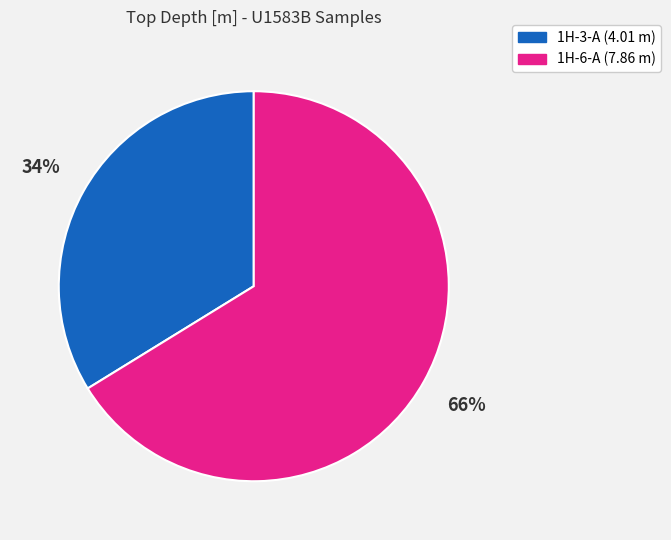

Is there any slice that represents more than half of the pie?

Yes